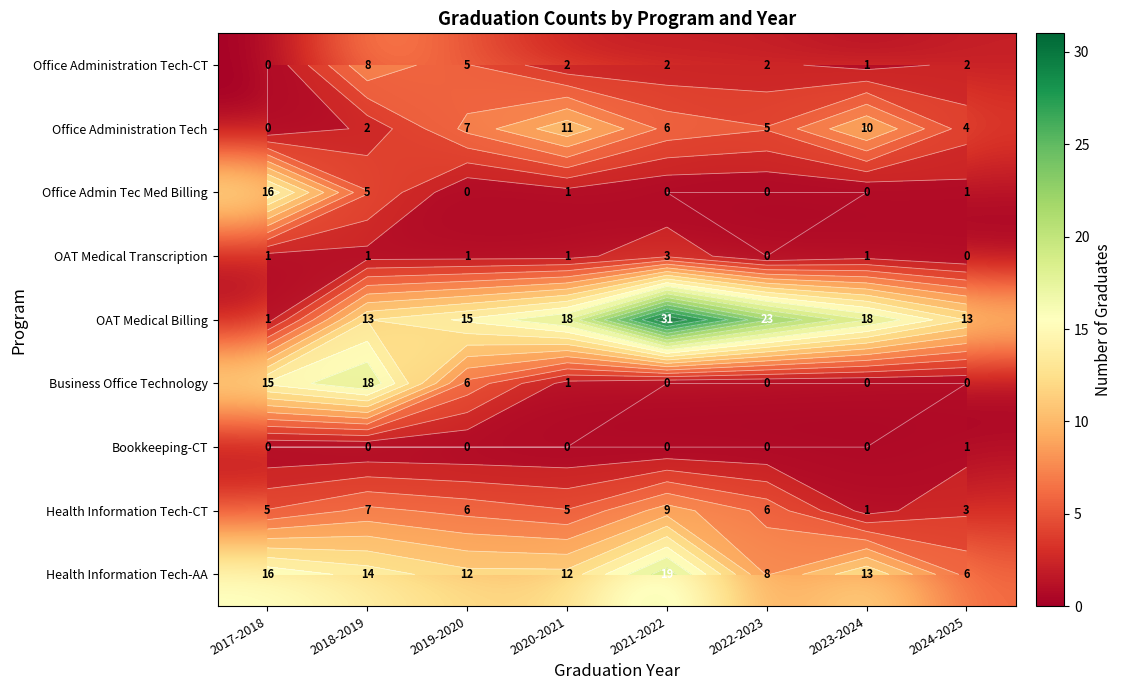

Count the number of categories in the chart.

8